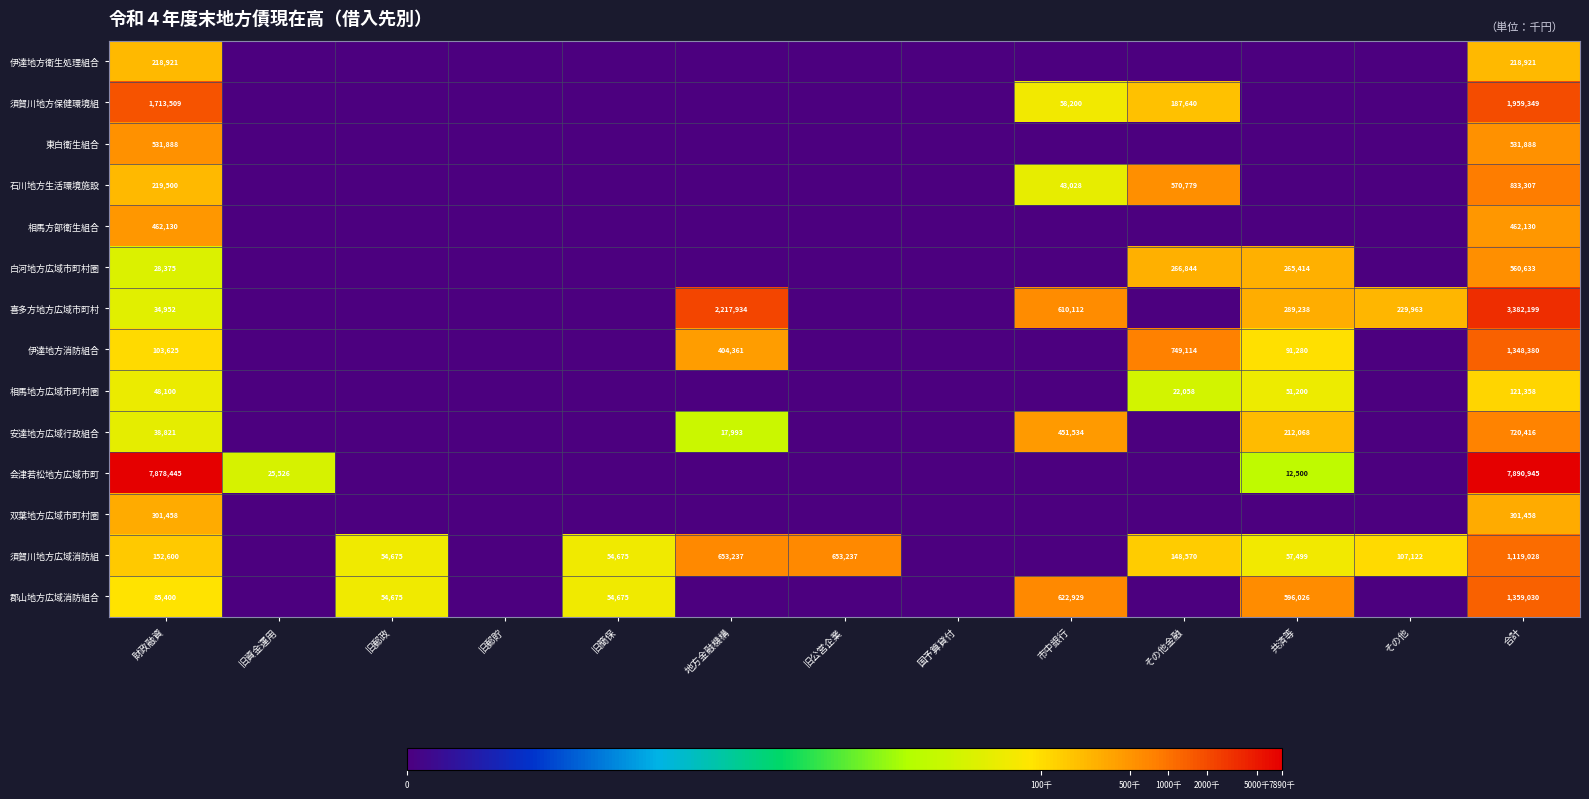

What is the spread (max minus min) of values at 財政融資?

7850070